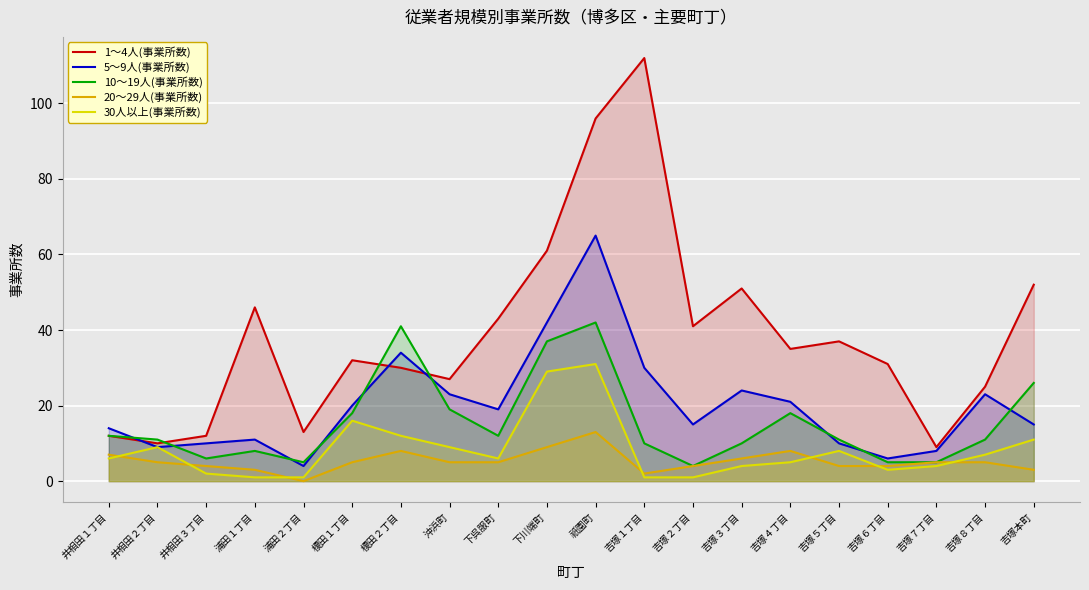

Which series has the largest total across all categories?

1～4人(事業所数)